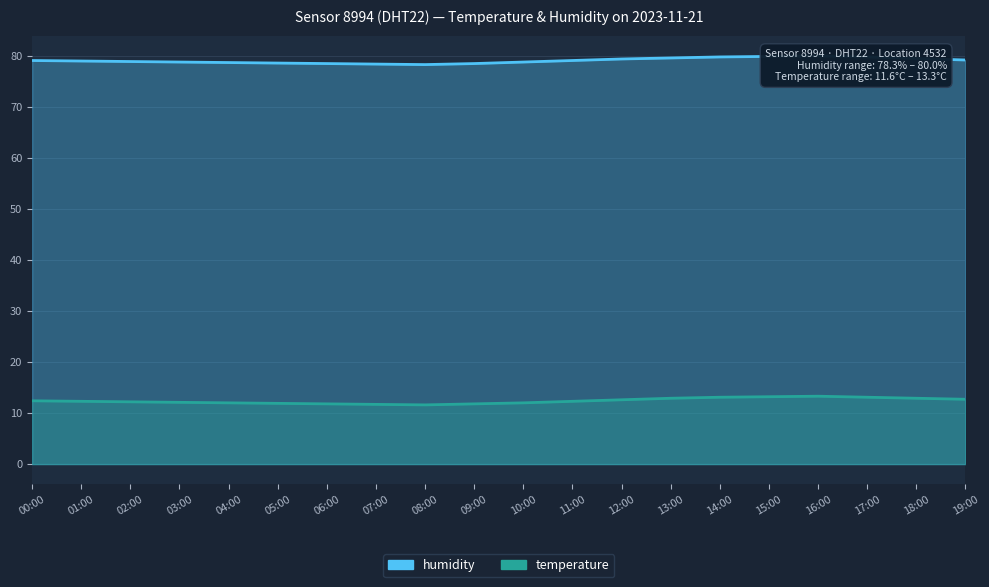

True or false: humidity and temperature cross at least once.

False